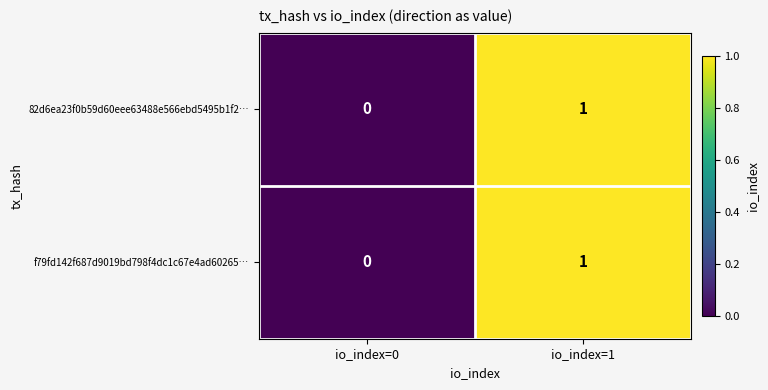

Is it true that 82d6ea23f0b59d60eee63488e566ebd5495b1f2… equals 0 at io_index=0?

True